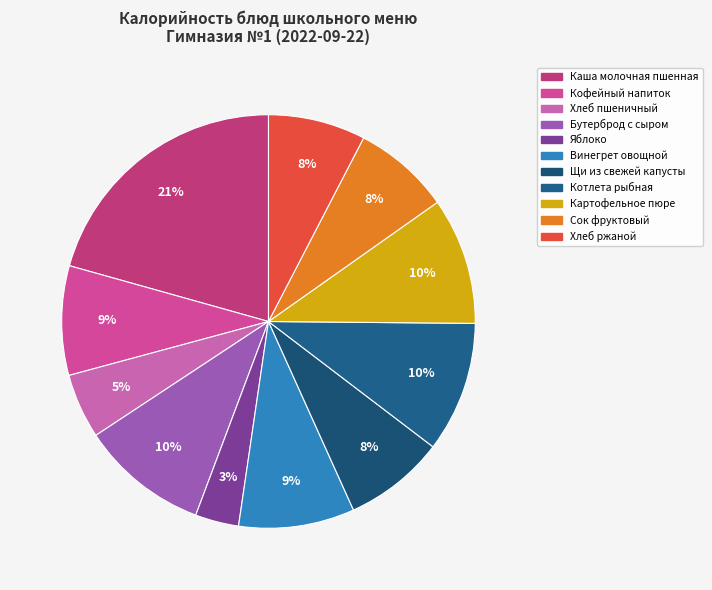

To the nearest percent, what percentage of the pie is Сок фруктовый?

8%